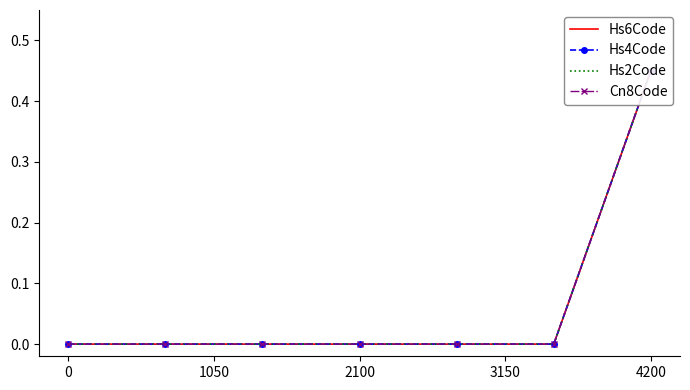

True or false: Cn8Code has a value of 0.7 at 4200.

False